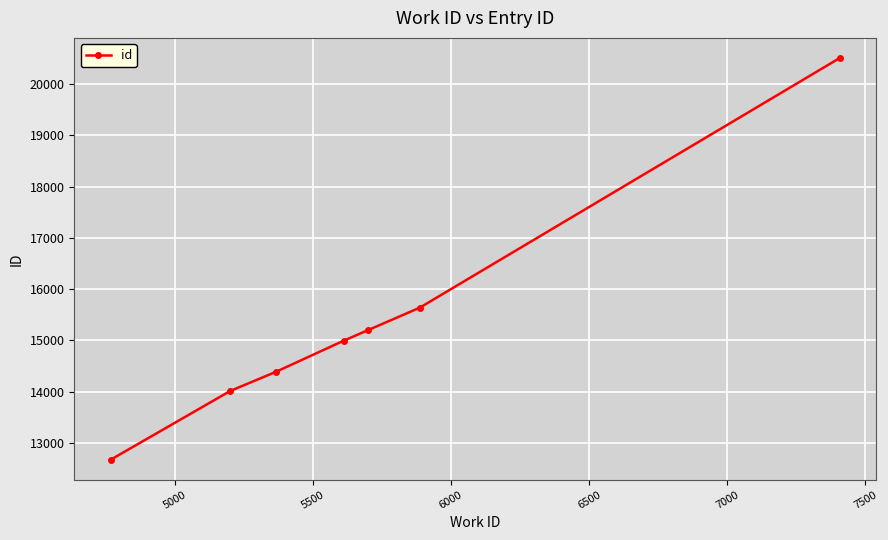

What is the sum of all values?

107404